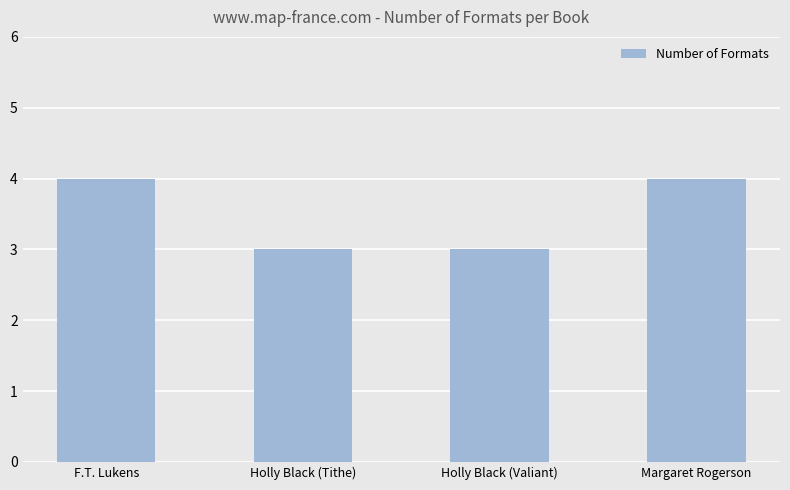

What is the approximate value at F.T. Lukens?

4